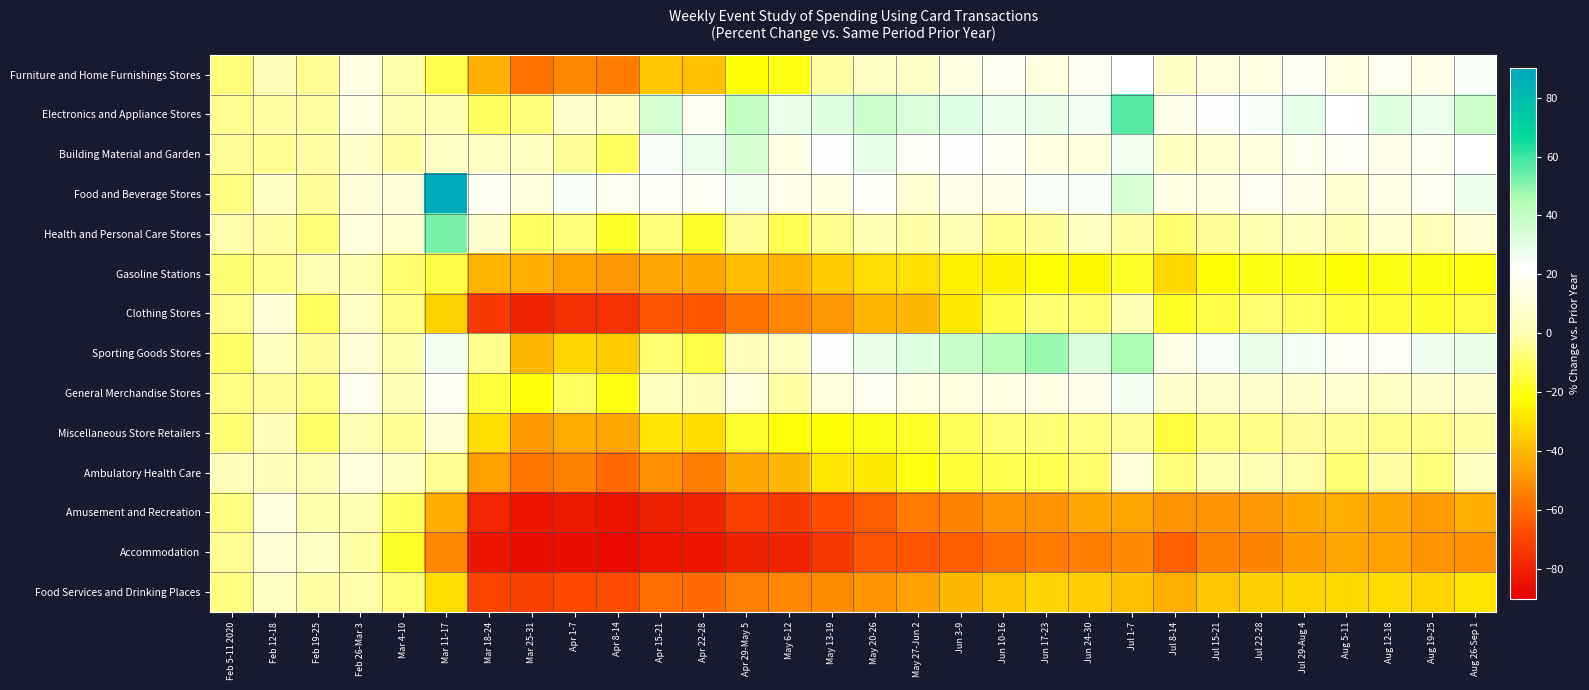

Reading left to right, what are all the values shown in this chart?

Furniture and Home Furnishings Stores: Feb 5-11 2020=-6.8	Feb 12-18=1.9	Feb 19-25=-3.8	Feb 26-Mar 3=14.4	Mar 4-10=-0.9	Mar 11-17=-12.9	Mar 18-24=-42.2	Mar 25-31=-58.2	Apr 1-7=-52.4	Apr 8-14=-55.3	Apr 15-21=-36.8	Apr 22-28=-38.0	Apr 29-May 5=-21.9	May 6-12=-19.8	May 13-19=-1.8	May 20-26=5.7	May 27-Jun 2=6.2	Jun 3-9=15.2	Jun 10-16=17.8	Jun 17-23=13.4	Jun 24-30=19.6	Jul 1-7=22.6	Jul 8-14=6.3	Jul 15-21=12.7	Jul 22-28=15.8	Jul 29-Aug 4=20.1	Aug 5-11=14.3	Aug 12-18=18.1	Aug 19-25=16.3	Aug 26-Sep 1=24.2
Electronics and Appliance Stores: Feb 5-11 2020=-4.4	Feb 12-18=-2.1	Feb 19-25=-1.8	Feb 26-Mar 3=15.4	Mar 4-10=0.0	Mar 11-17=0.9	Mar 18-24=-9.9	Mar 25-31=-6.8	Apr 1-7=7.2	Apr 8-14=4.1	Apr 15-21=35.2	Apr 22-28=18.5	Apr 29-May 5=40.3	May 6-12=28.4	May 13-19=30.9	May 20-26=37.5	May 27-Jun 2=33.2	Jun 3-9=30.4	Jun 10-16=27.4	Jun 17-23=28.5	Jun 24-30=25.8	Jul 1-7=56.5	Jul 8-14=16.3	Jul 15-21=23.1	Jul 22-28=24.5	Jul 29-Aug 4=29.8	Aug 5-11=22.6	Aug 12-18=31.0	Aug 19-25=27.2	Aug 26-Sep 1=37.9
Building Material and Garden: Feb 5-11 2020=-3.1	Feb 12-18=-4.2	Feb 19-25=-1.6	Feb 26-Mar 3=6.9	Mar 4-10=-1.1	Mar 11-17=5.5	Mar 18-24=5.1	Mar 25-31=4.3	Apr 1-7=-3.4	Apr 8-14=-10.4	Apr 15-21=24.4	Apr 22-28=28.1	Apr 29-May 5=35.5	May 6-12=14.5	May 13-19=23.0	May 20-26=28.9	May 27-Jun 2=21.0	Jun 3-9=23.2	Jun 10-16=20.4	Jun 17-23=13.8	Jun 24-30=13.7	Jul 1-7=25.5	Jul 8-14=4.4	Jul 15-21=8.6	Jul 22-28=12.0	Jul 29-Aug 4=17.8	Aug 5-11=20.3	Aug 12-18=17.1	Aug 19-25=17.8	Aug 26-Sep 1=21.9
Food and Beverage Stores: Feb 5-11 2020=-5.7	Feb 12-18=5.7	Feb 19-25=-2.5	Feb 26-Mar 3=10.3	Mar 4-10=10.9	Mar 11-17=87.0	Mar 18-24=19.4	Mar 25-31=12.2	Apr 1-7=24.4	Apr 8-14=18.7	Apr 15-21=21.1	Apr 22-28=20.0	Apr 29-May 5=25.5	May 6-12=16.6	May 13-19=15.8	May 20-26=21.6	May 27-Jun 2=9.2	Jun 3-9=16.3	Jun 10-16=16.3	Jun 17-23=24.4	Jun 24-30=24.4	Jul 1-7=34.1	Jul 8-14=14.9	Jul 15-21=15.0	Jul 22-28=19.4	Jul 29-Aug 4=16.6	Aug 5-11=9.4	Aug 12-18=15.1	Aug 19-25=18.4	Aug 26-Sep 1=27.4
Health and Personal Care Stores: Feb 5-11 2020=-0.4	Feb 12-18=-1.3	Feb 19-25=-7.1	Feb 26-Mar 3=12.2	Mar 4-10=8.5	Mar 11-17=52.4	Mar 18-24=8.2	Mar 25-31=-10.2	Apr 1-7=-6.9	Apr 8-14=-17.2	Apr 15-21=-6.7	Apr 22-28=-16.6	Apr 29-May 5=-3.7	May 6-12=-12.0	May 13-19=-4.9	May 20-26=0.9	May 27-Jun 2=-1.2	Jun 3-9=0.2	Jun 10-16=-5.2	Jun 17-23=-2.9	Jun 24-30=4.6	Jul 1-7=-1.1	Jul 8-14=-7.9	Jul 15-21=-3.6	Jul 22-28=-0.2	Jul 29-Aug 4=4.5	Aug 5-11=1.0	Aug 12-18=8.5	Aug 19-25=2.1	Aug 26-Sep 1=9.9
Gasoline Stations: Feb 5-11 2020=-7.8	Feb 12-18=-4.9	Feb 19-25=0.1	Feb 26-Mar 3=0.2	Mar 4-10=-8.4	Mar 11-17=-13.7	Mar 18-24=-41.3	Mar 25-31=-43.4	Apr 1-7=-46.3	Apr 8-14=-48.2	Apr 15-21=-44.8	Apr 22-28=-44.9	Apr 29-May 5=-38.5	May 6-12=-40.8	May 13-19=-35.4	May 20-26=-30.9	May 27-Jun 2=-30.5	Jun 3-9=-26.3	Jun 10-16=-26.0	Jun 17-23=-22.6	Jun 24-30=-24.2	Jul 1-7=-17.3	Jul 8-14=-32.2	Jul 15-21=-21.9	Jul 22-28=-19.9	Jul 29-Aug 4=-19.4	Aug 5-11=-22.8	Aug 12-18=-19.7	Aug 19-25=-20.2	Aug 26-Sep 1=-21.0
Clothing Stores: Feb 5-11 2020=-5.0	Feb 12-18=10.2	Feb 19-25=-10.4	Feb 26-Mar 3=5.2	Mar 4-10=-5.5	Mar 11-17=-33.6	Mar 18-24=-72.8	Mar 25-31=-78.8	Apr 1-7=-76.1	Apr 8-14=-75.4	Apr 15-21=-65.1	Apr 22-28=-64.6	Apr 29-May 5=-57.6	May 6-12=-52.5	May 13-19=-48.2	May 20-26=-41.4	May 27-Jun 2=-40.2	Jun 3-9=-28.2	Jun 10-16=-13.6	Jun 17-23=-8.0	Jun 24-30=-7.9	Jul 1-7=1.3	Jul 8-14=-17.7	Jul 15-21=-13.6	Jul 22-28=-8.3	Jul 29-Aug 4=-9.9	Aug 5-11=-15.0	Aug 12-18=-15.5	Aug 19-25=-16.8	Aug 26-Sep 1=-14.4
Sporting Goods Stores: Feb 5-11 2020=-9.3	Feb 12-18=4.0	Feb 19-25=-2.8	Feb 26-Mar 3=9.6	Mar 4-10=-0.4	Mar 11-17=26.3	Mar 18-24=-4.9	Mar 25-31=-40.3	Apr 1-7=-32.9	Apr 8-14=-35.7	Apr 15-21=-7.9	Apr 22-28=-13.4	Apr 29-May 5=3.3	May 6-12=4.9	May 13-19=23.0	May 20-26=28.5	May 27-Jun 2=31.2	Jun 3-9=38.2	Jun 10-16=42.8	Jun 17-23=47.9	Jun 24-30=32.9	Jul 1-7=46.0	Jul 8-14=15.7	Jul 15-21=24.4	Jul 22-28=28.7	Jul 29-Aug 4=26.0	Aug 5-11=20.4	Aug 12-18=21.3	Aug 19-25=26.7	Aug 26-Sep 1=28.5
General Merchandise Stores: Feb 5-11 2020=-5.8	Feb 12-18=-3.1	Feb 19-25=-5.9	Feb 26-Mar 3=17.8	Mar 4-10=0.2	Mar 11-17=19.7	Mar 18-24=-15.0	Mar 25-31=-21.6	Apr 1-7=-10.1	Apr 8-14=-20.1	Apr 15-21=3.8	Apr 22-28=2.1	Apr 29-May 5=12.1	May 6-12=-1.5	May 13-19=11.4	May 20-26=17.5	May 27-Jun 2=14.4	Jun 3-9=14.0	Jun 10-16=14.1	Jun 17-23=15.6	Jun 24-30=16.8	Jul 1-7=26.1	Jul 8-14=7.3	Jul 15-21=7.3	Jul 22-28=7.9	Jul 29-Aug 4=7.6	Aug 5-11=8.5	Aug 12-18=5.7	Aug 19-25=7.7	Aug 26-Sep 1=7.9
Miscellaneous Store Retailers: Feb 5-11 2020=-7.8	Feb 12-18=2.4	Feb 19-25=-9.4	Feb 26-Mar 3=0.0	Mar 4-10=-4.0	Mar 11-17=9.9	Mar 18-24=-30.6	Mar 25-31=-47.9	Apr 1-7=-43.7	Apr 8-14=-45.5	Apr 15-21=-28.7	Apr 22-28=-31.4	Apr 29-May 5=-16.2	May 6-12=-21.5	May 13-19=-22.0	May 20-26=-19.5	May 27-Jun 2=-17.0	Jun 3-9=-10.6	Jun 10-16=-7.7	Jun 17-23=-7.7	Jun 24-30=-6.2	Jul 1-7=-4.4	Jul 8-14=-14.5	Jul 15-21=-6.6	Jul 22-28=-5.5	Jul 29-Aug 4=-2.6	Aug 5-11=-4.4	Aug 12-18=-5.5	Aug 19-25=-5.5	Aug 26-Sep 1=-2.1
Ambulatory Health Care: Feb 5-11 2020=2.7	Feb 12-18=3.1	Feb 19-25=1.7	Feb 26-Mar 3=12.5	Mar 4-10=4.8	Mar 11-17=-4.2	Mar 18-24=-46.3	Mar 25-31=-56.5	Apr 1-7=-54.0	Apr 8-14=-59.6	Apr 15-21=-50.0	Apr 22-28=-54.5	Apr 29-May 5=-44.5	May 6-12=-40.1	May 13-19=-28.6	May 20-26=-27.6	May 27-Jun 2=-20.3	Jun 3-9=-15.4	Jun 10-16=-12.8	Jun 17-23=-12.4	Jun 24-30=-8.8	Jul 1-7=11.5	Jul 8-14=-7.0	Jul 15-21=-0.1	Jul 22-28=0.9	Jul 29-Aug 4=-0.8	Aug 5-11=-8.2	Aug 12-18=-1.5	Aug 19-25=-6.6	Aug 26-Sep 1=4.5
Amusement and Recreation: Feb 5-11 2020=-5.8	Feb 12-18=12.5	Feb 19-25=-0.8	Feb 26-Mar 3=0.8	Mar 4-10=-10.0	Mar 11-17=-43.5	Mar 18-24=-78.4	Mar 25-31=-82.9	Apr 1-7=-82.2	Apr 8-14=-84.0	Apr 15-21=-79.9	Apr 22-28=-79.1	Apr 29-May 5=-71.2	May 6-12=-72.4	May 13-19=-67.3	May 20-26=-63.5	May 27-Jun 2=-55.7	Jun 3-9=-53.3	Jun 10-16=-49.7	Jun 17-23=-49.7	Jun 24-30=-44.8	Jul 1-7=-45.6	Jul 8-14=-49.9	Jul 15-21=-49.0	Jul 22-28=-48.4	Jul 29-Aug 4=-44.3	Aug 5-11=-43.5	Aug 12-18=-44.6	Aug 19-25=-47.7	Aug 26-Sep 1=-42.7
Accommodation: Feb 5-11 2020=-3.9	Feb 12-18=10.5	Feb 19-25=5.3	Feb 26-Mar 3=-1.3	Mar 4-10=-16.9	Mar 11-17=-52.4	Mar 18-24=-82.7	Mar 25-31=-85.7	Apr 1-7=-85.4	Apr 8-14=-86.5	Apr 15-21=-83.5	Apr 22-28=-82.9	Apr 29-May 5=-80.0	May 6-12=-79.2	May 13-19=-73.2	May 20-26=-65.4	May 27-Jun 2=-65.6	Jun 3-9=-63.2	Jun 10-16=-58.6	Jun 17-23=-55.8	Jun 24-30=-55.0	Jul 1-7=-51.9	Jul 8-14=-62.2	Jul 15-21=-53.6	Jul 22-28=-53.1	Jul 29-Aug 4=-48.1	Aug 5-11=-45.6	Aug 12-18=-46.4	Aug 19-25=-49.3	Aug 26-Sep 1=-50.2
Food Services and Drinking Places: Feb 5-11 2020=-5.7	Feb 12-18=5.4	Feb 19-25=-1.6	Feb 26-Mar 3=-0.9	Mar 4-10=-7.3	Mar 11-17=-31.2	Mar 18-24=-69.8	Mar 25-31=-70.5	Apr 1-7=-68.5	Apr 8-14=-67.2	Apr 15-21=-59.1	Apr 22-28=-59.6	Apr 29-May 5=-55.1	May 6-12=-52.6	May 13-19=-51.2	May 20-26=-48.6	May 27-Jun 2=-46.2	Jun 3-9=-40.3	Jun 10-16=-36.7	Jun 17-23=-33.1	Jun 24-30=-35.1	Jul 1-7=-38.1	Jul 8-14=-42.8	Jul 15-21=-36.8	Jul 22-28=-34.2	Jul 29-Aug 4=-32.7	Aug 5-11=-31.7	Aug 12-18=-31.6	Aug 19-25=-33.1	Aug 26-Sep 1=-29.1